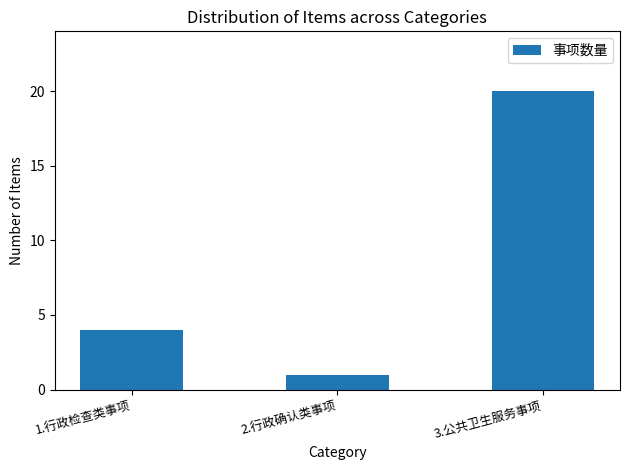

Rank the categories by value from lowest to highest.

2.行政确认类事项, 1.行政检查类事项, 3.公共卫生服务事项